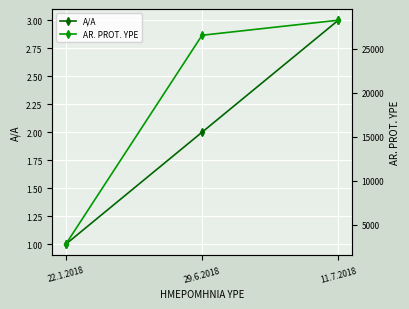

Which series has the largest total across all categories?

AR. PROT. YPE